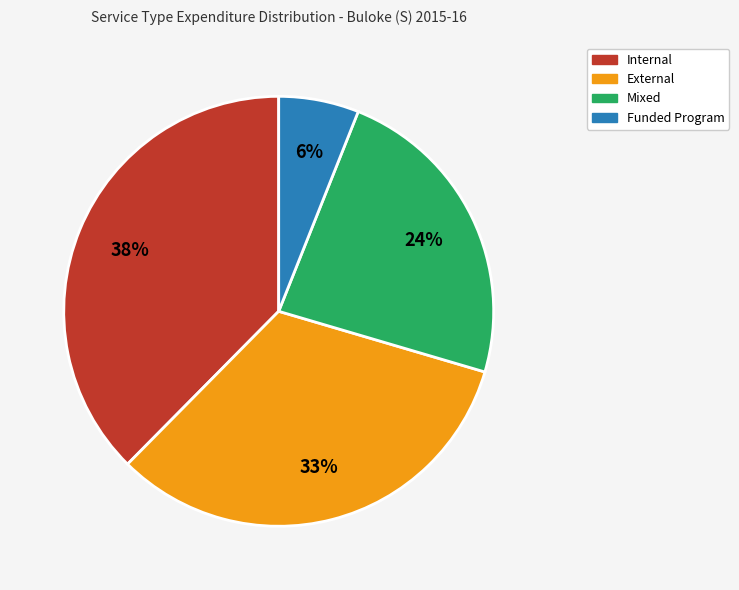

To the nearest percent, what percentage of the pie is External?

33%